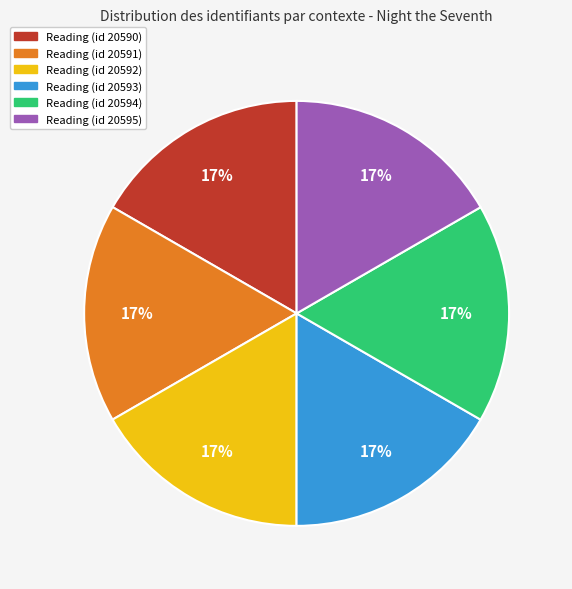

How many segments does this pie chart have?

6